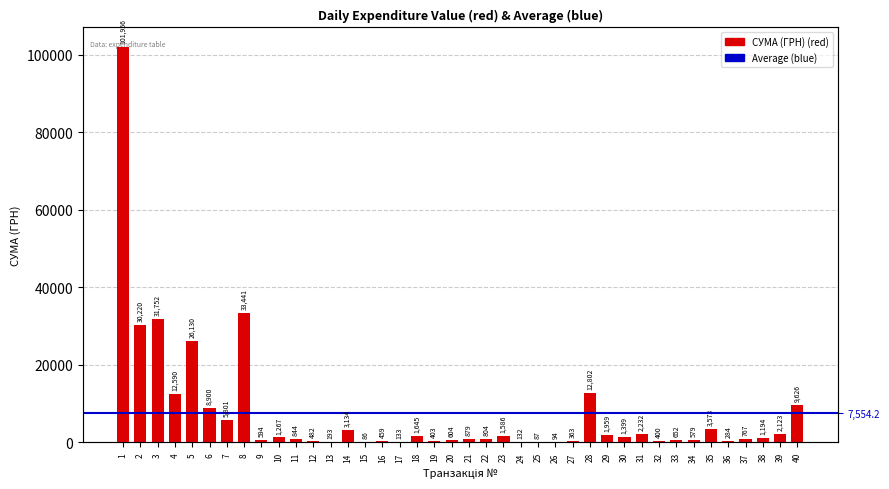

How many values are below 1194?

20